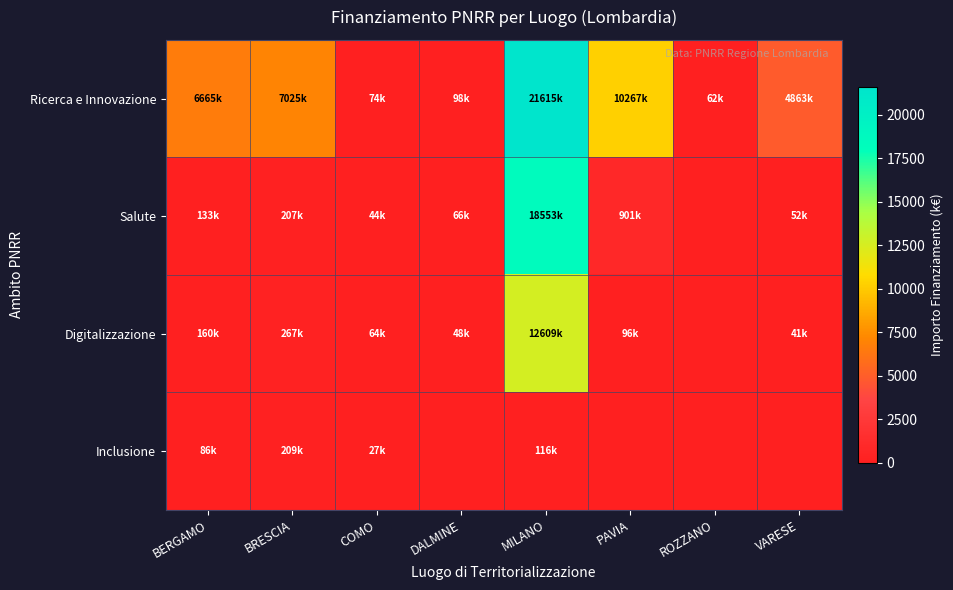

Which series has the largest range (max minus min)?

Ricerca e Innovazione